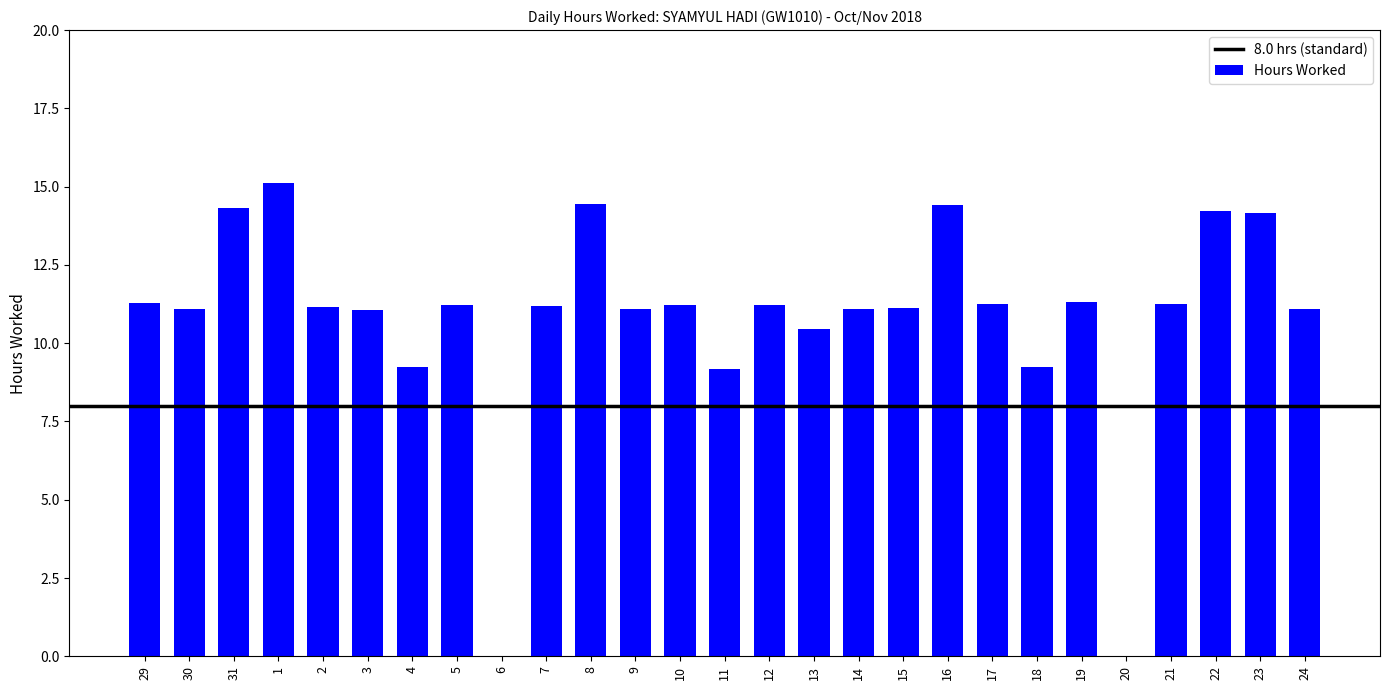

True or false: the data shows 11.2 at 21.

True